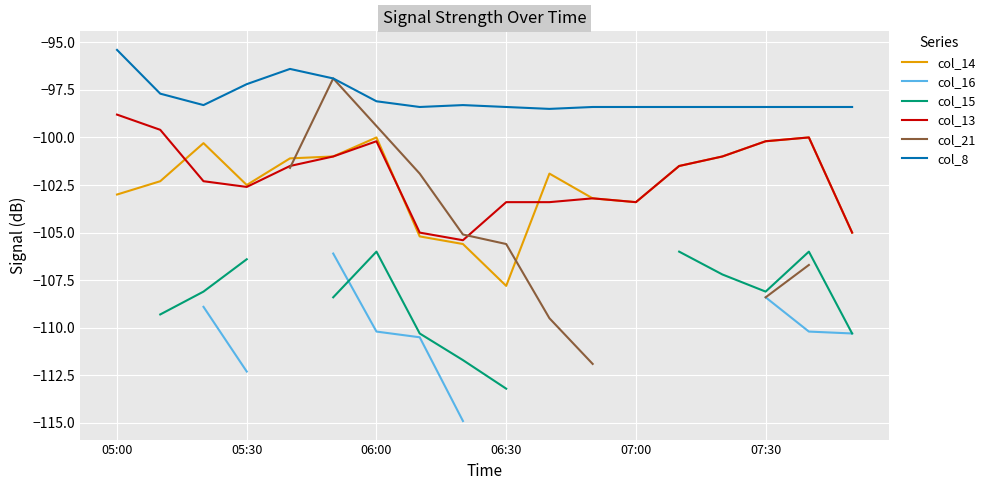

The value of col_13 at 14 is -101.0. True or false?

True